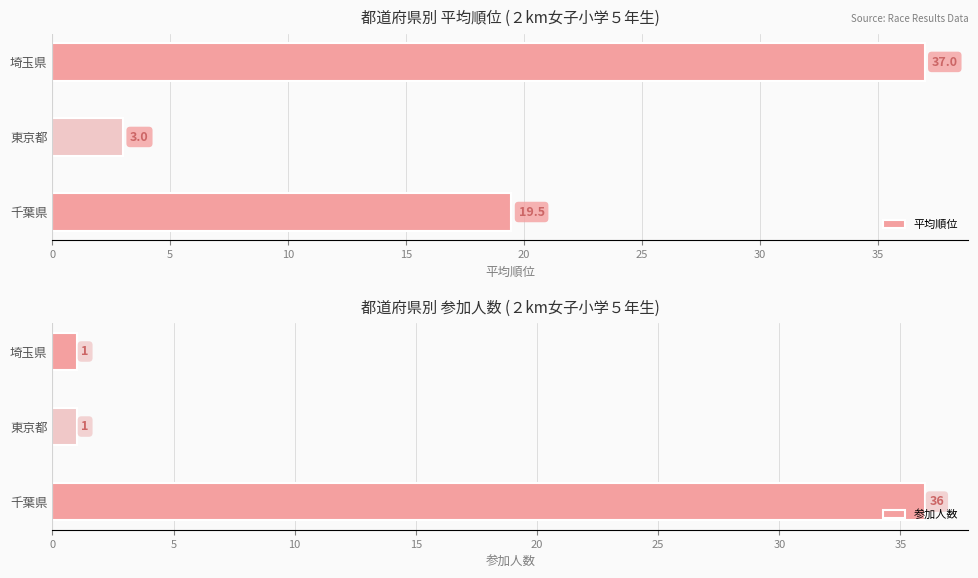

The value of 平均順位 at 埼玉県 is 62.3. True or false?

False